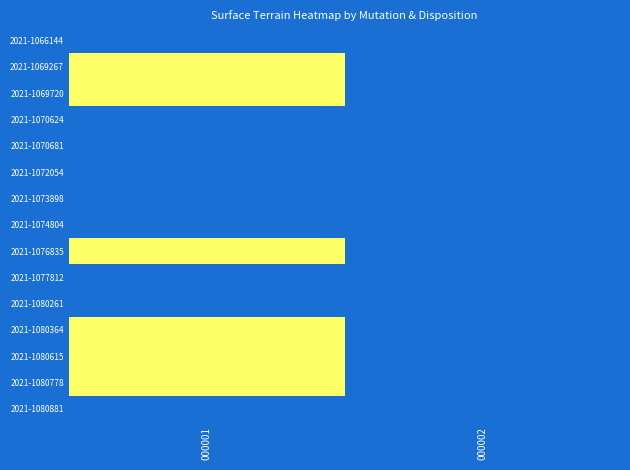

What is the smallest value displayed?

333.0